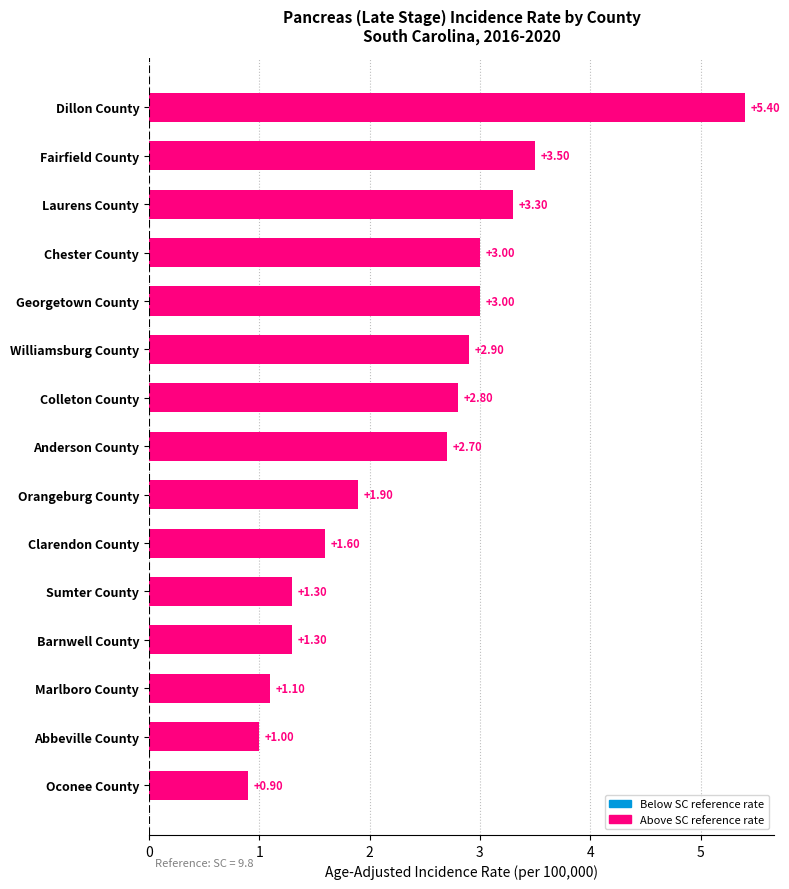

Does the chart contain stacked bars?

No